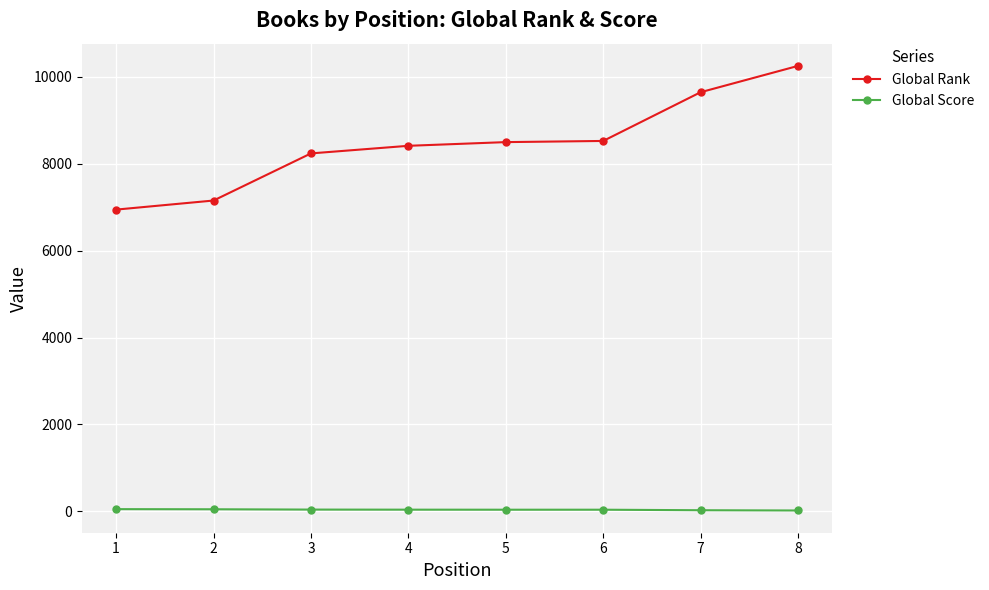

What is the spread (max minus min) of values at 3?

8201